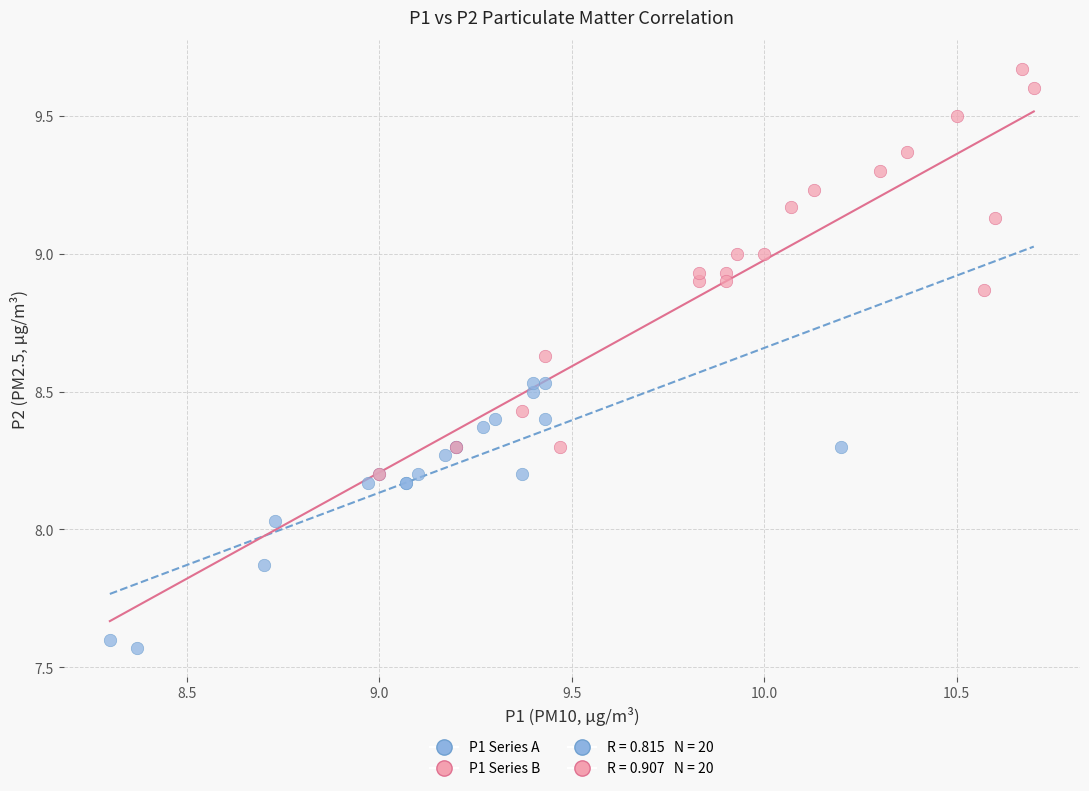

Which series reaches the maximum Y coordinate?

P1 Series B